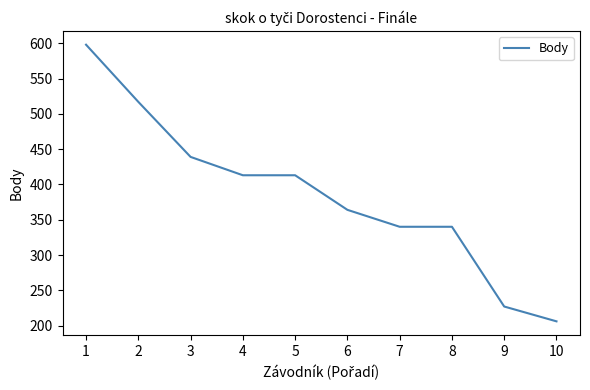

The value at 8 is 340. True or false?

True